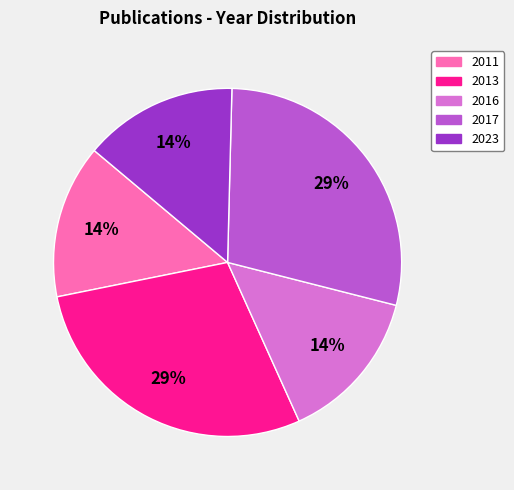

What is the ratio of the value at 2011 to the value at 2016?

1.0